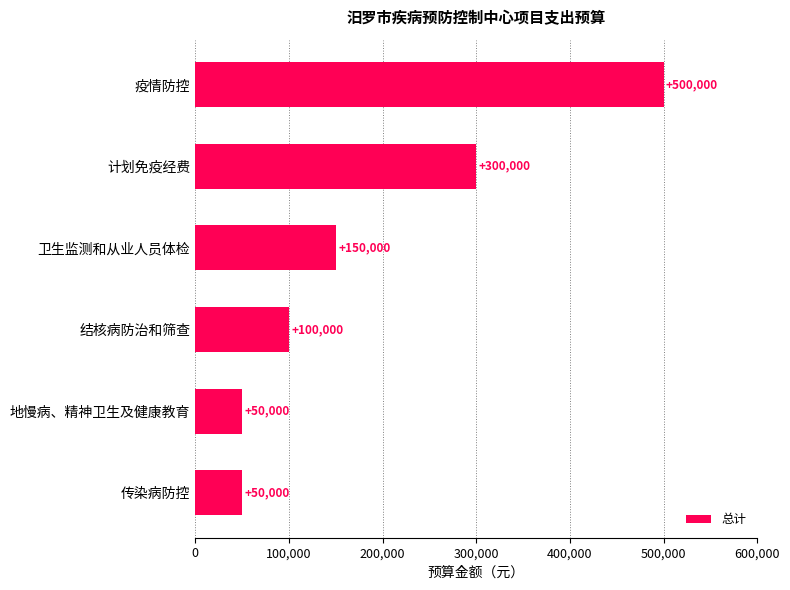

What is the change in value from 结核病防治和筛查 to 疫情防控?

+400000